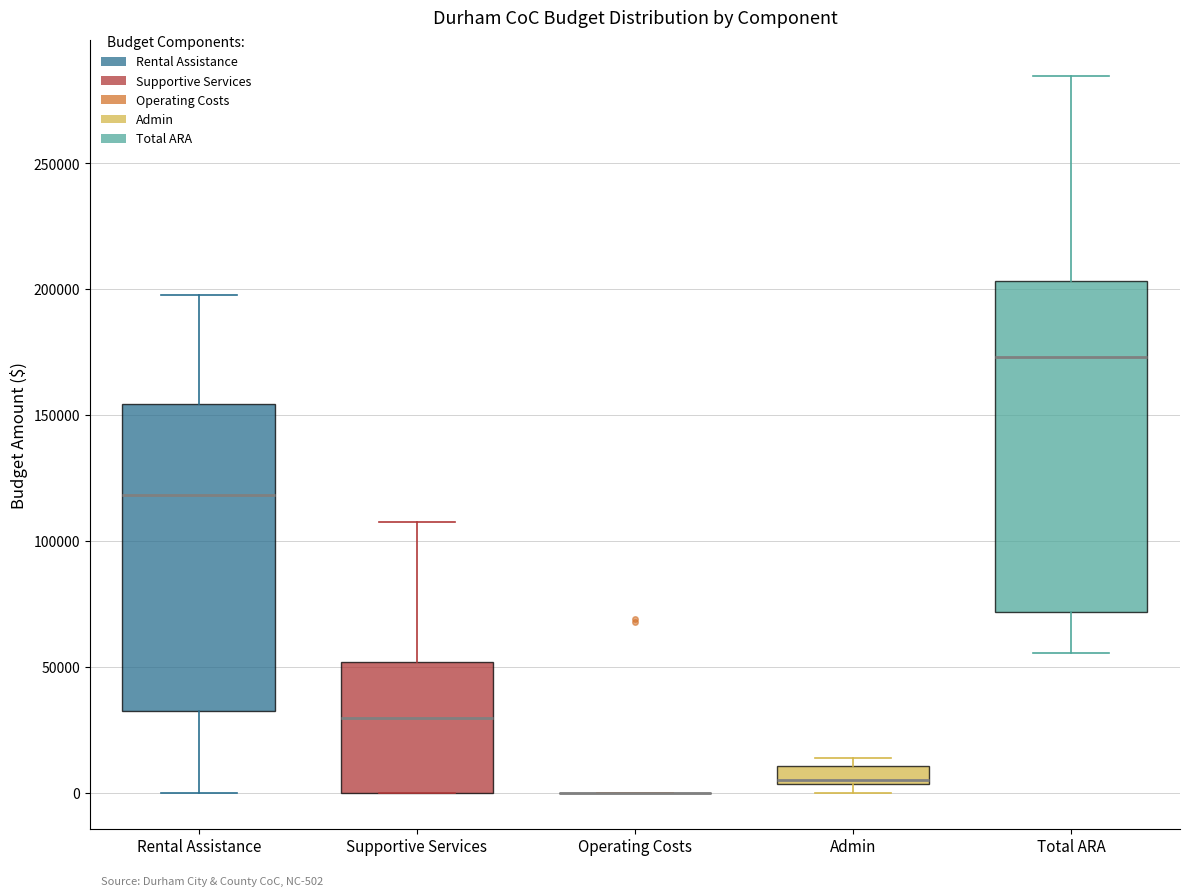

Comparing the boxes themselves (not the whiskers), which one is the tallest?

Total ARA